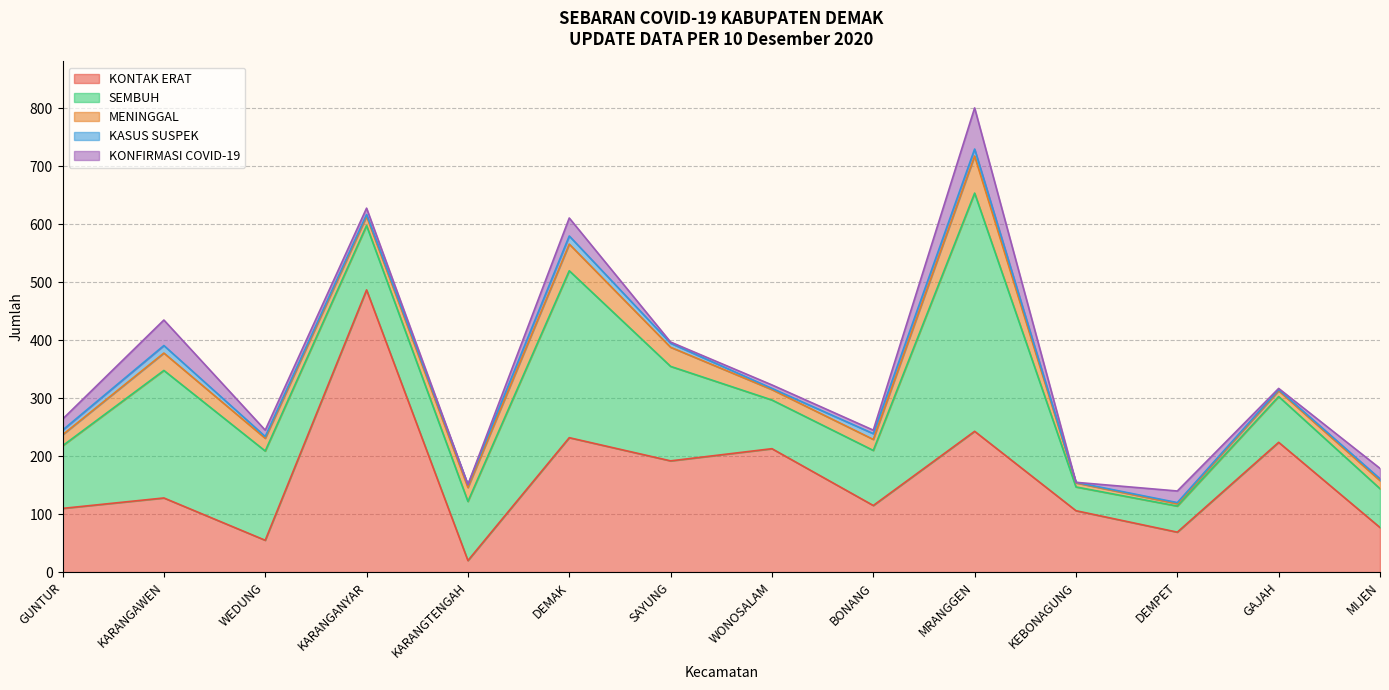

How many interior local peaks does the KONTAK ERAT series have?

6